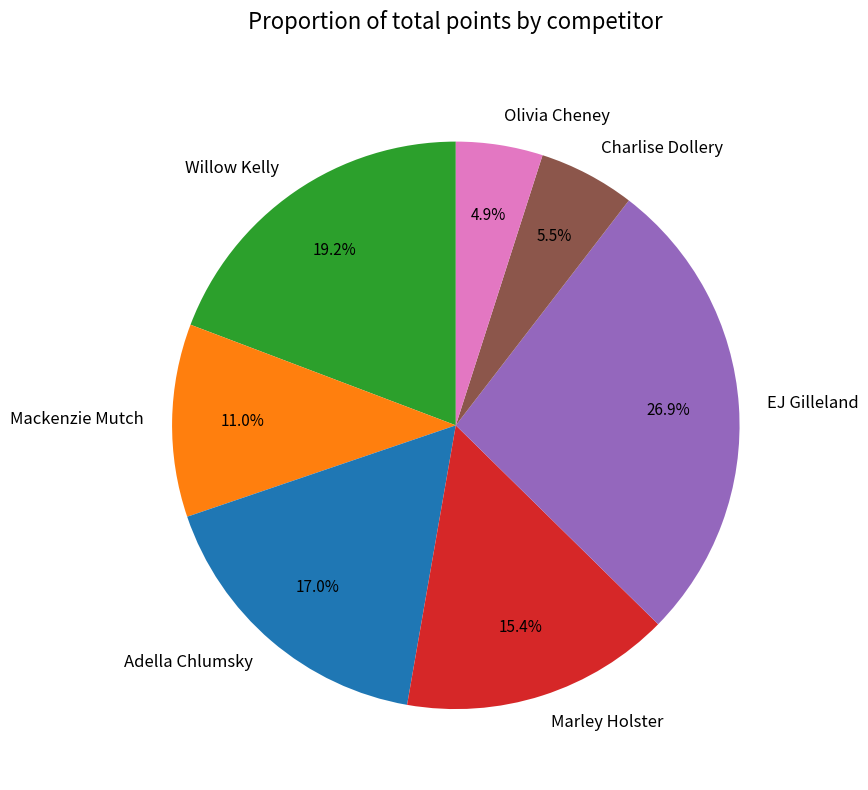

Does any single category account for the majority?

No